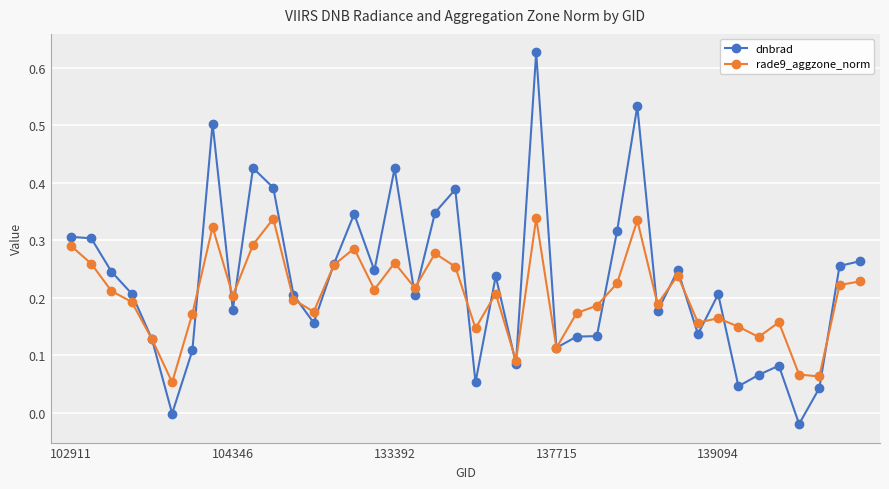

How many lines are shown in the chart?

2